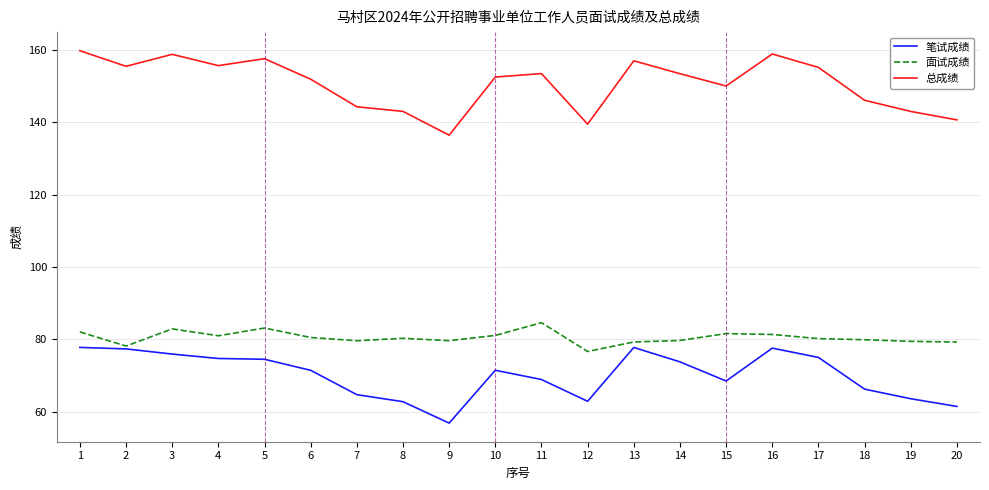

What is the greatest value displayed?

159.8